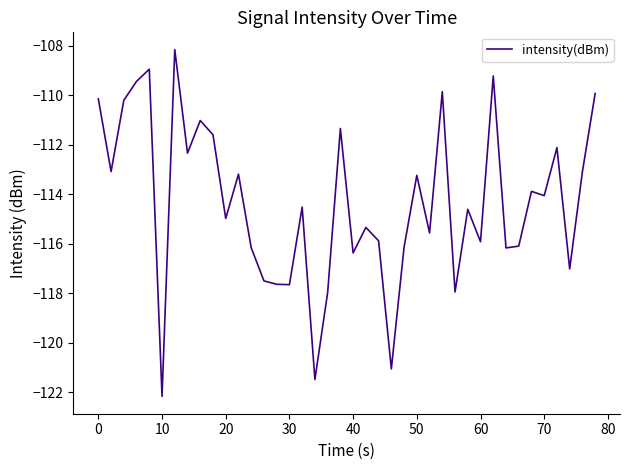

What is the minimum value shown in the chart?

-122.2